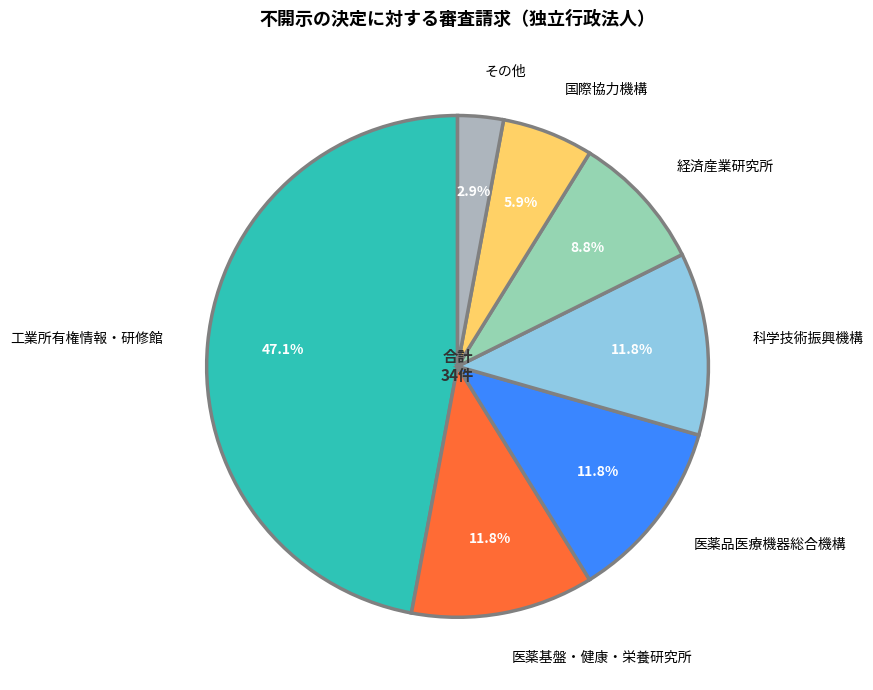

How many segments does this pie chart have?

7